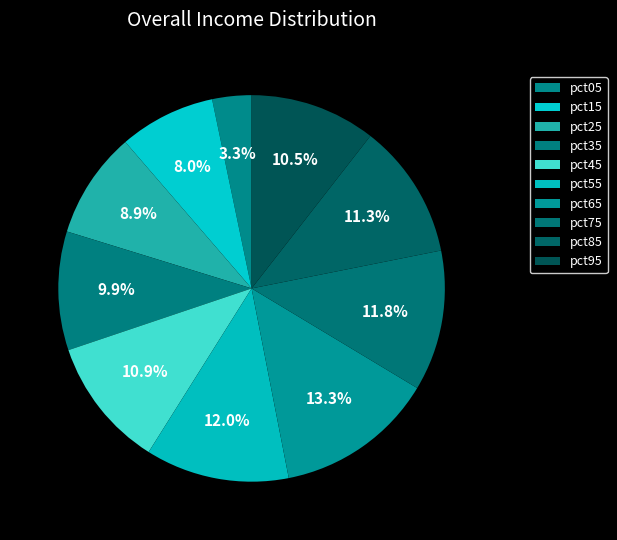

How many slices are in this pie chart?

10